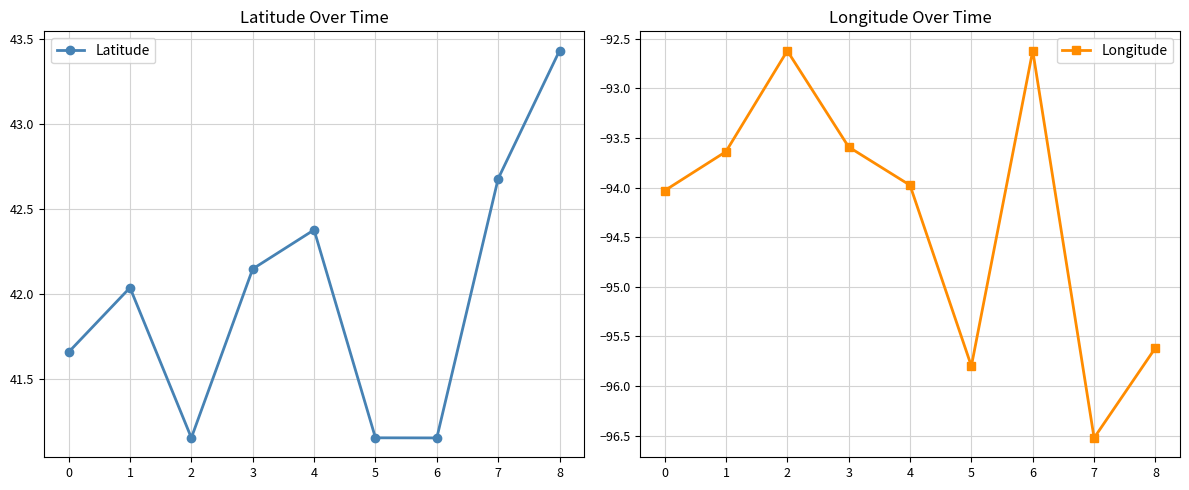

Rank the series by their maximum value, from lowest to highest.

Longitude, Latitude